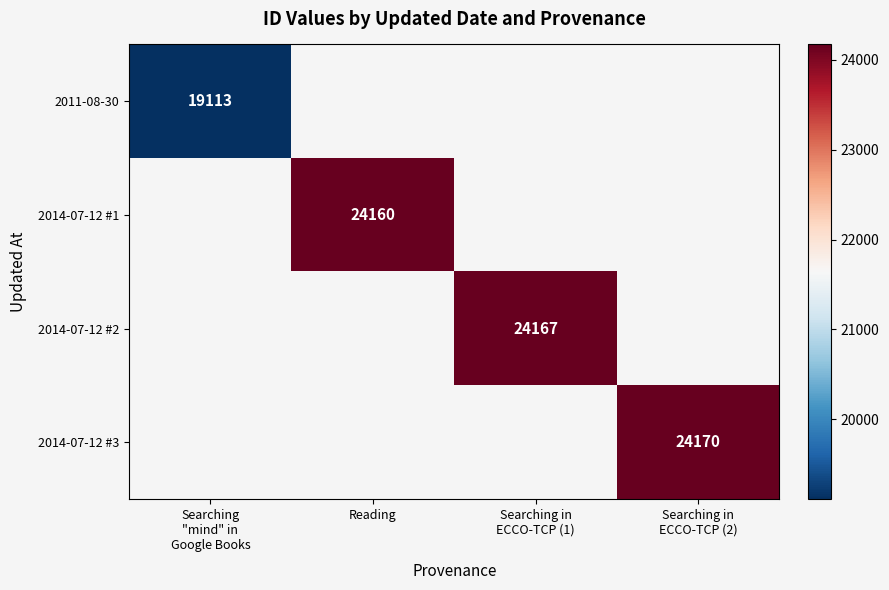

Which category has the lowest value across all series?

Searching
"mind" in
Google Books